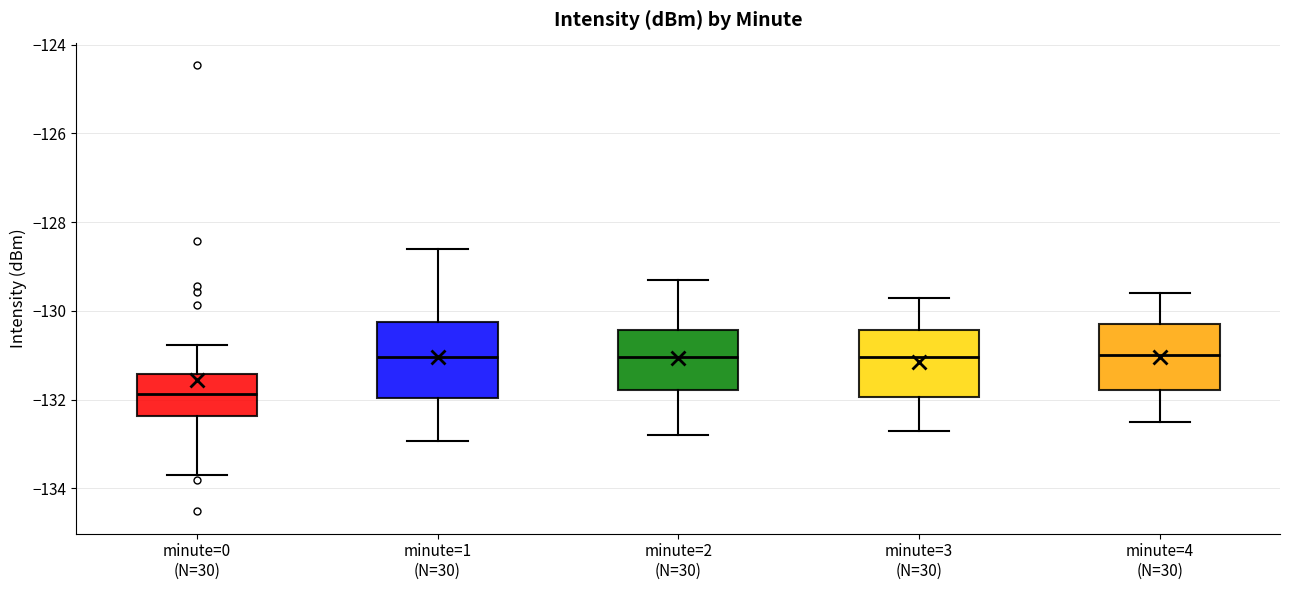

Reading left to right, read every box against the y-axis: the position of its median line, the range the box covers, and the ends of its whiskers. The values are not printed on the chart, so give them approximately, as read against the axis.

minute=0 (N=30): median -131.8, box -132.4 to -131.4, whiskers -133.6 to -130.8
minute=1 (N=30): median -131.0, box -132.0 to -130.2, whiskers -133.0 to -128.6
minute=2 (N=30): median -131.0, box -131.8 to -130.4, whiskers -132.8 to -129.2
minute=3 (N=30): median -131.0, box -132.0 to -130.4, whiskers -132.6 to -129.6
minute=4 (N=30): median -131.0, box -131.8 to -130.2, whiskers -132.4 to -129.6